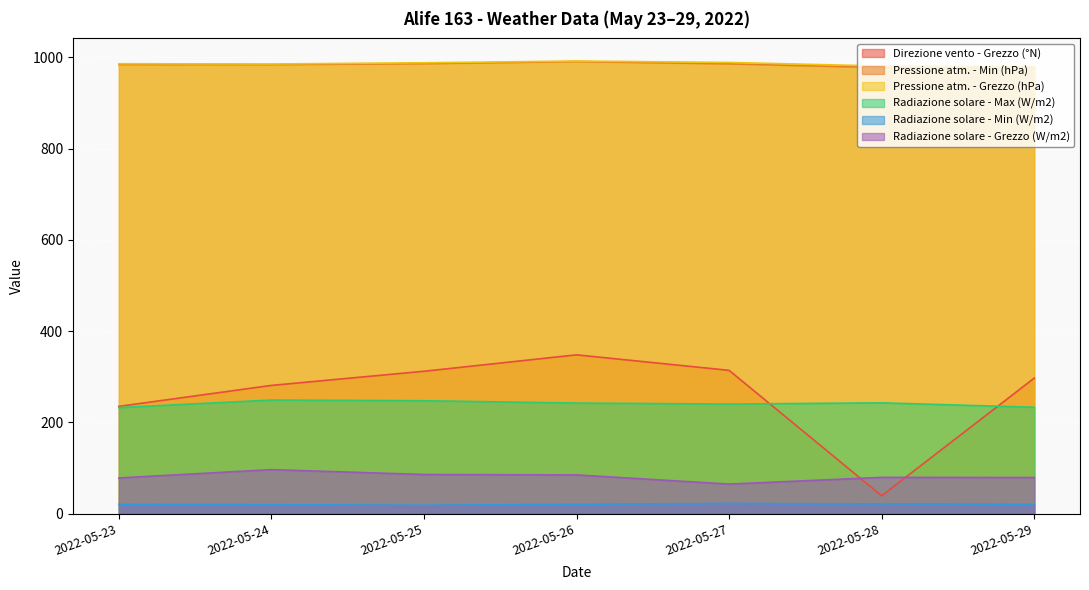

List the labels in order of Pressione atm. - Min (hPa) value, largest first.

2022-05-26, 2022-05-25, 2022-05-27, 2022-05-23, 2022-05-24, 2022-05-29, 2022-05-28